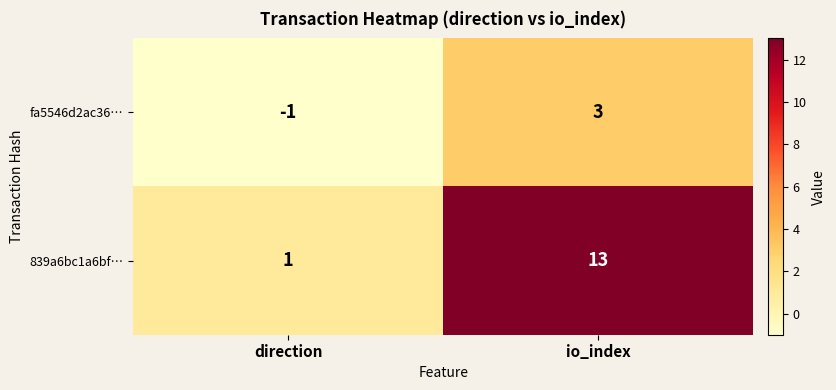

Reading left to right, extract all data points from this chart.

fa5546d2ac36…: -1	3
839a6bc1a6bf…: 1	13